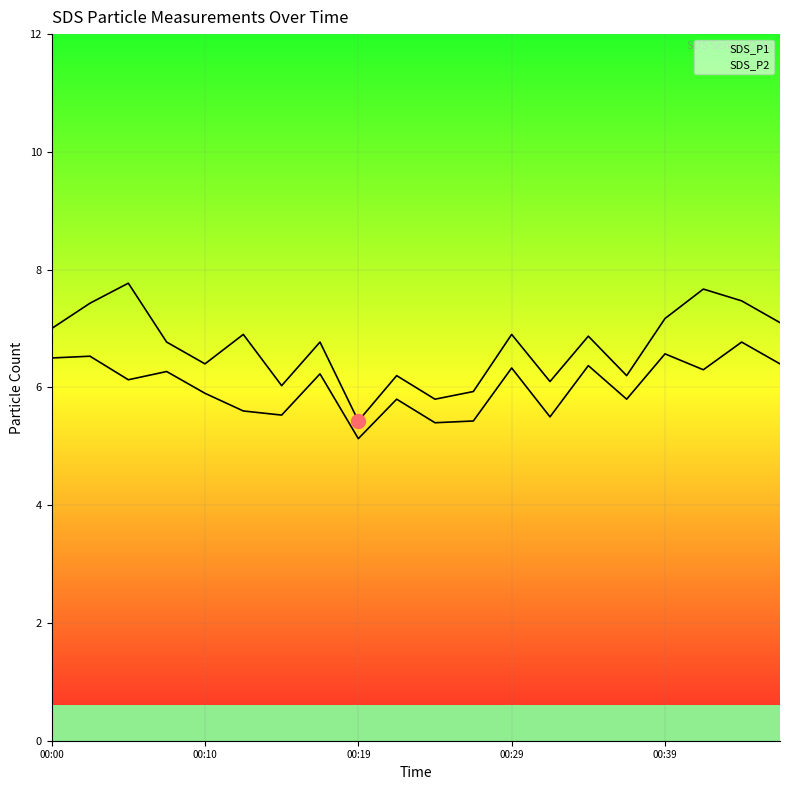

At how many categories does at least one series exceed 6?

17